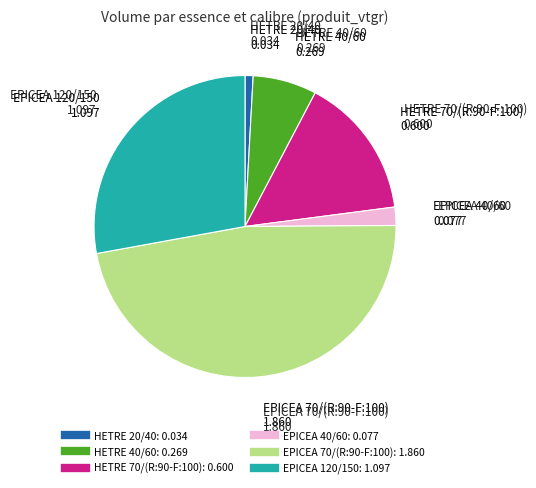

Which has a higher value, HETRE 70/(R:90-F:100) or EPICEA 70/(R:90-F:100)?

EPICEA 70/(R:90-F:100)